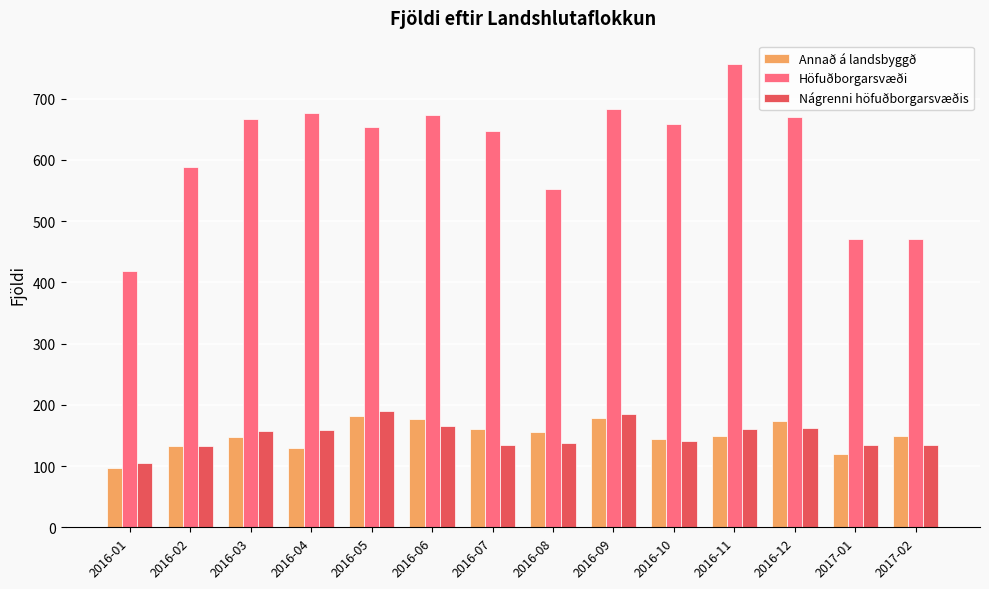

What is the total value across all series at 2016-09?

1046